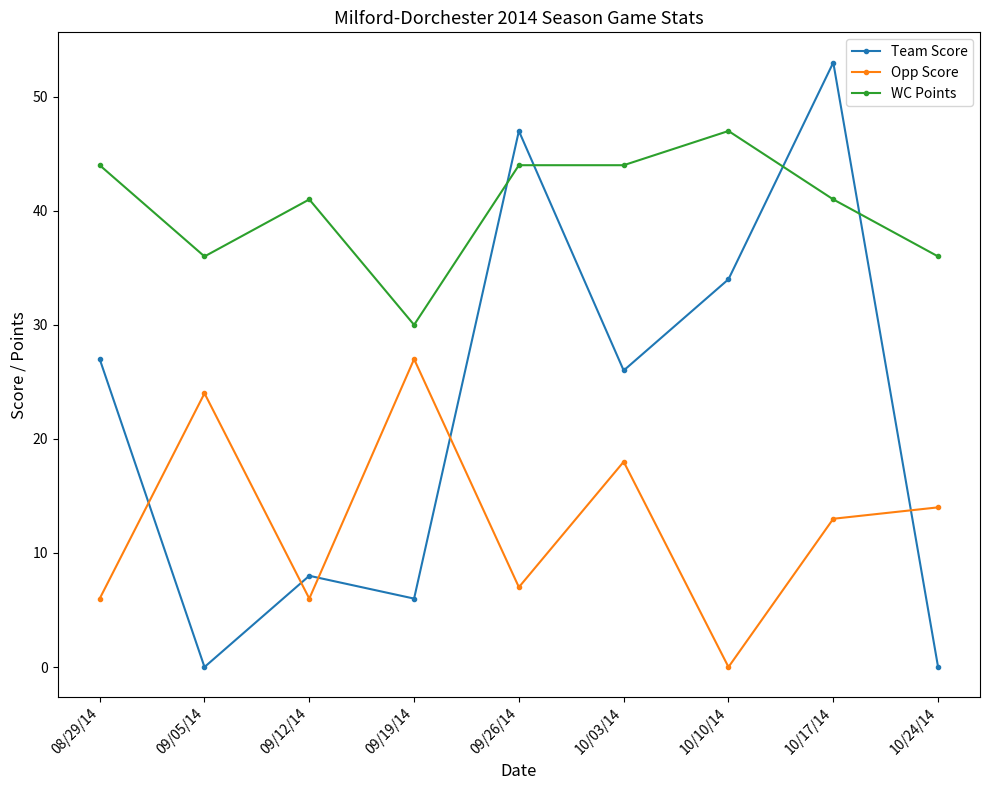

Reading left to right, what are all the values shown in this chart?

Team Score: 27	0	8	6	47	26	34	53	0
Opp Score: 6	24	6	27	7	18	0	13	14
WC Points: 44	36	41	30	44	44	47	41	36